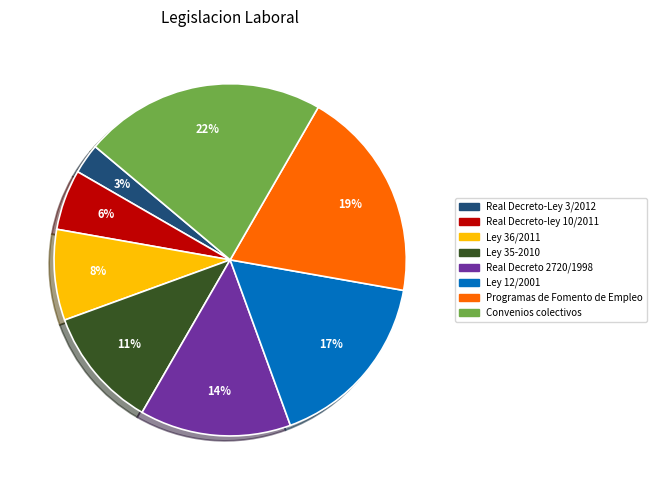

How many slices are in this pie chart?

8